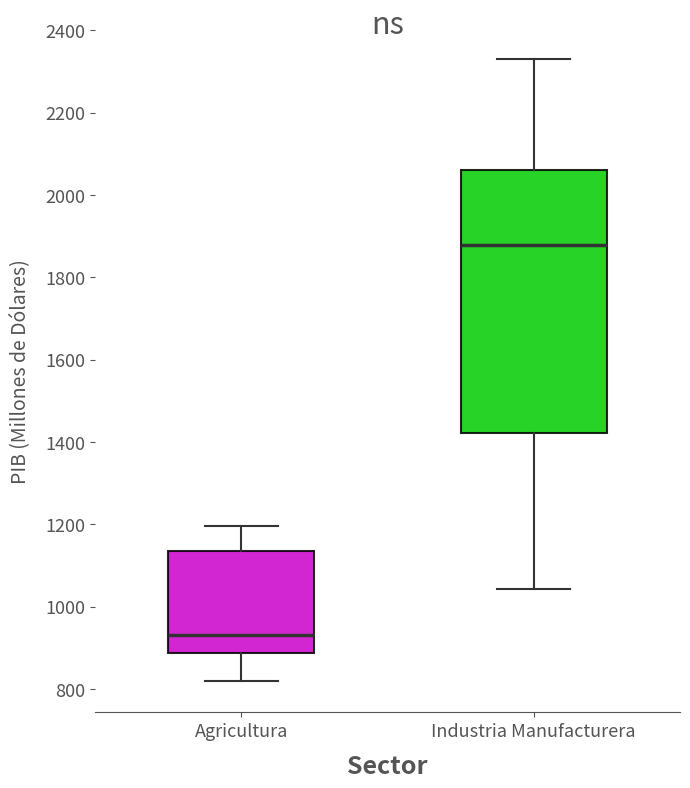

Reading left to right, transcribe this box plot: for each box, give where its median line is, the range the box spans, and where its two whiskers end, as read against the y-axis. The values are not printed on the chart, so give them approximately, as read against the axis.

Agricultura: median 940, box 880 to 1140, whiskers 820 to 1200
Industria Manufacturera: median 1880, box 1420 to 2060, whiskers 1040 to 2320